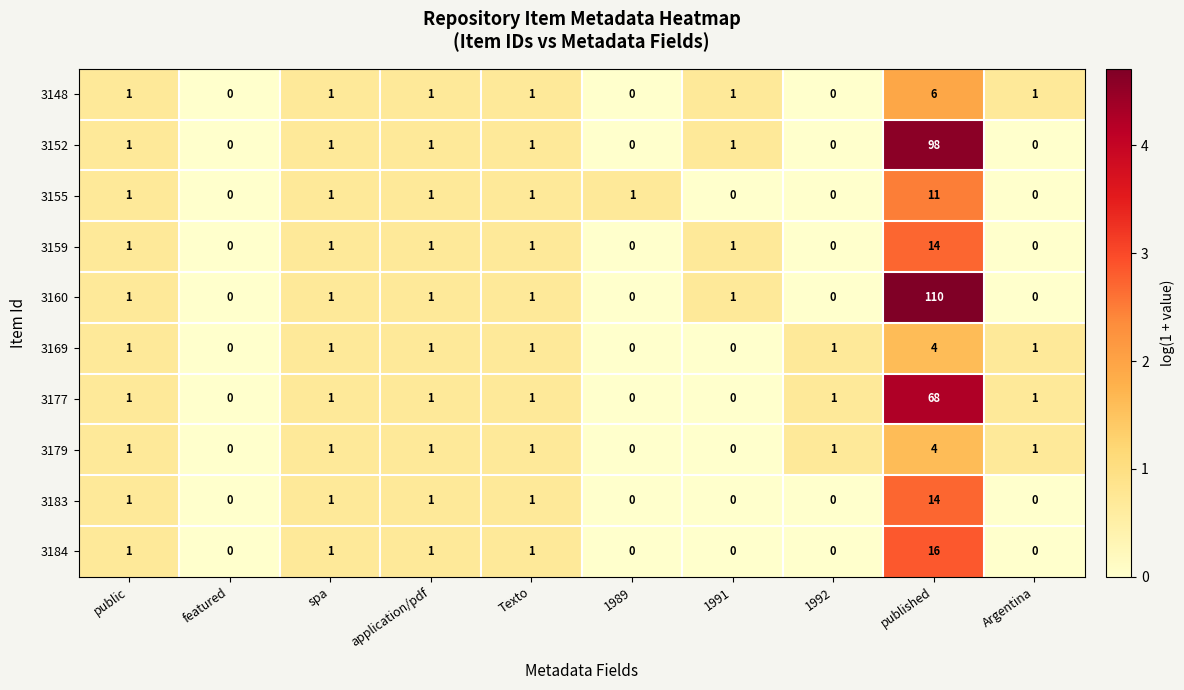

True or false: 3184 has a value of 2 at application/pdf.

False